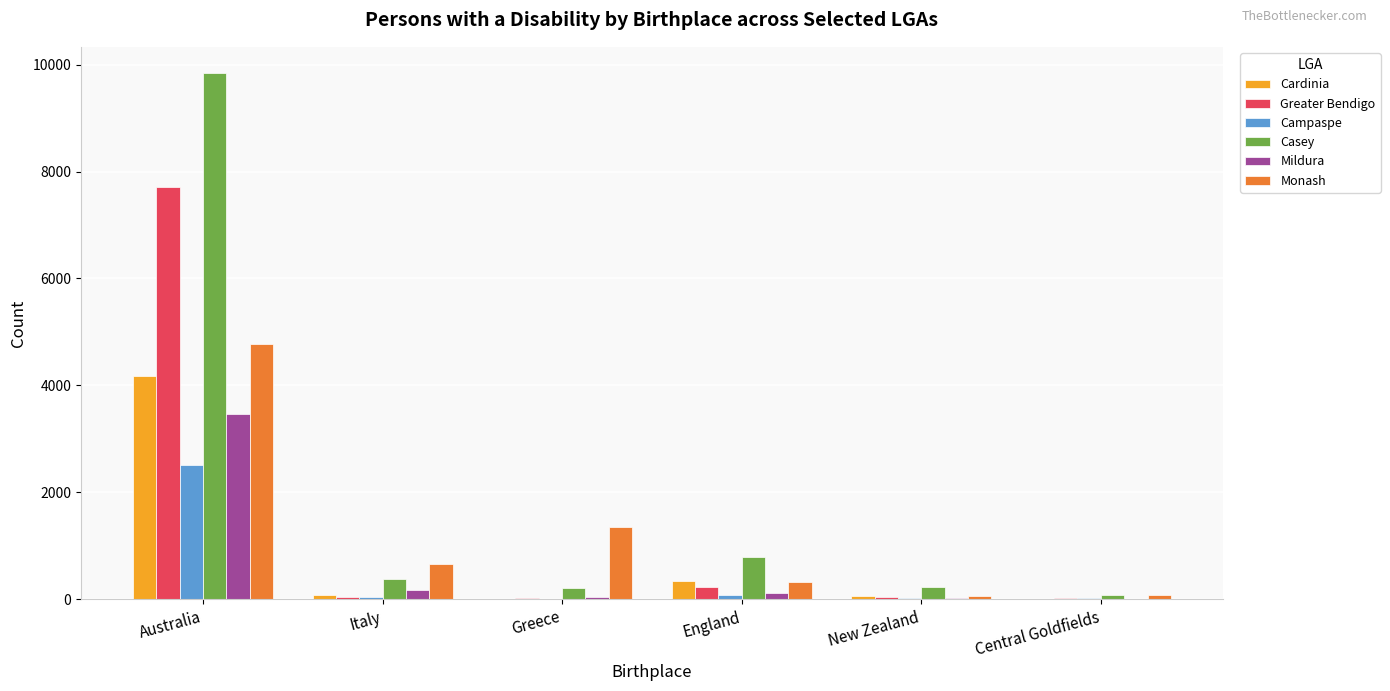

What is the average value of the Greater Bendigo series?

1348